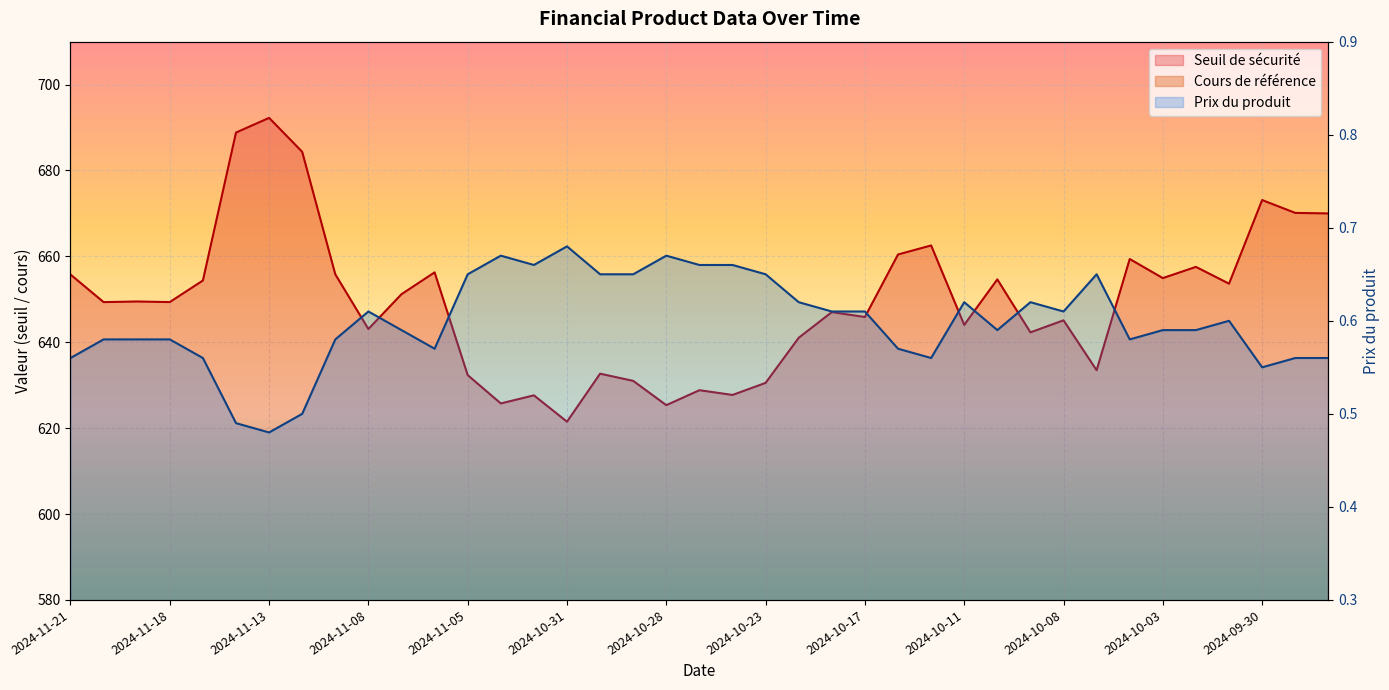

At how many categories does at least one series exceed 499?

39